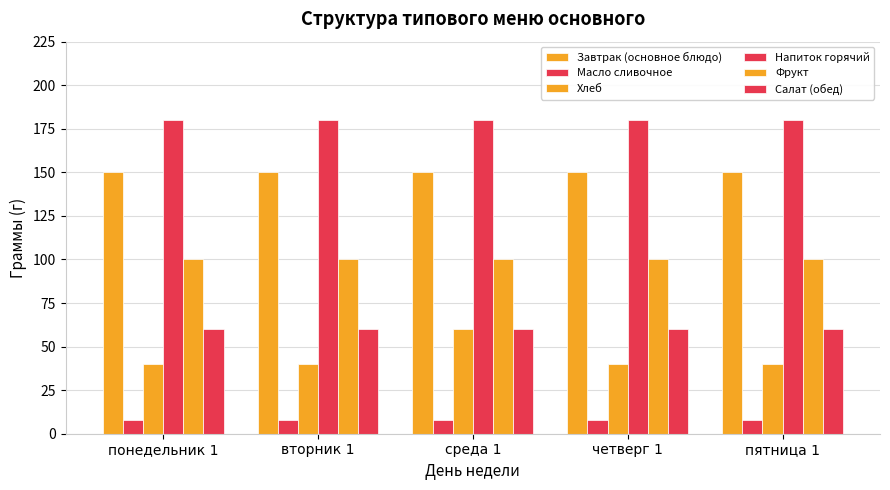

What position from the right is понедельник 1?

5